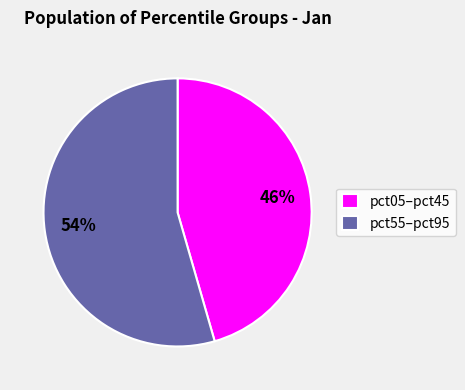

Which has a higher value, pct05–pct45 or pct55–pct95?

pct55–pct95